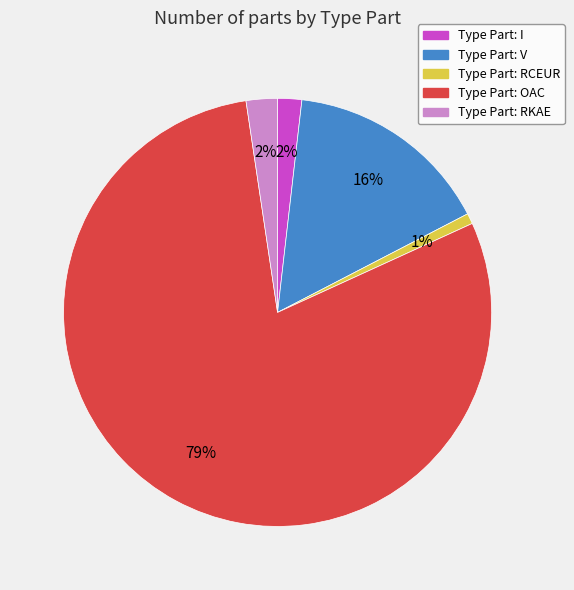

To the nearest percent, what is the average slice percentage?

20%